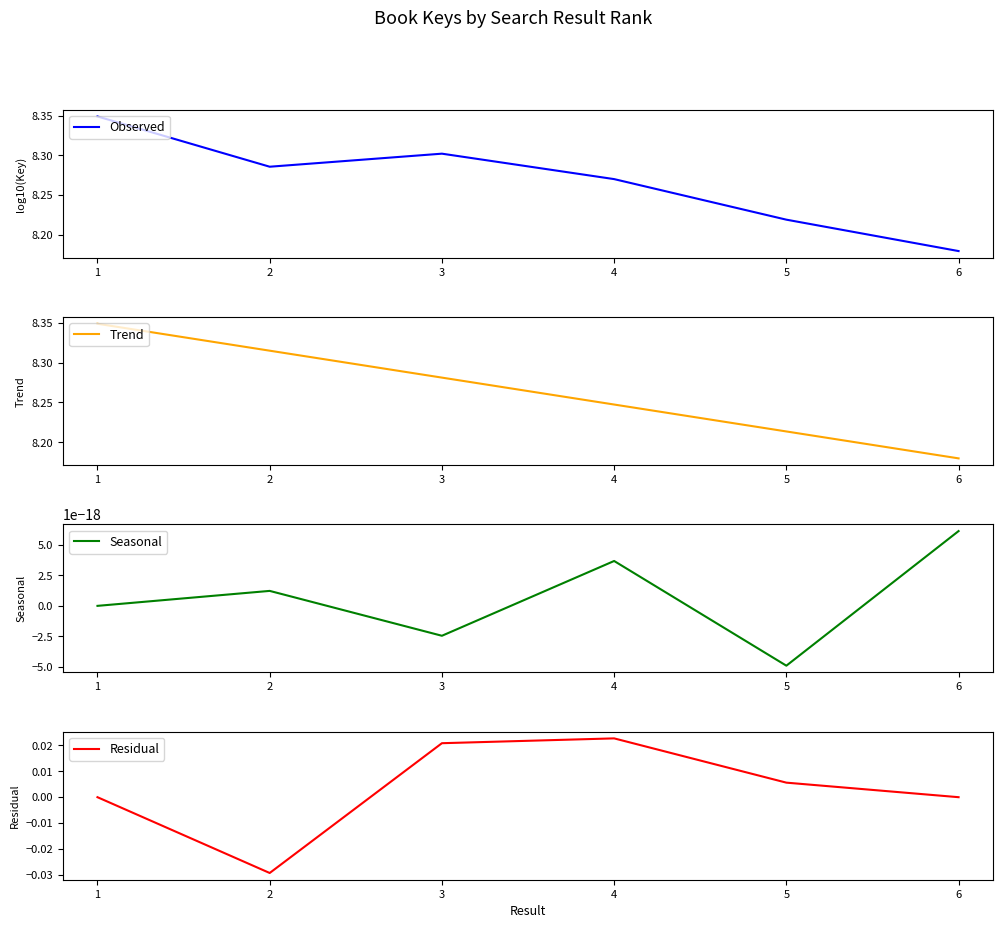

True or false: Trend and Seasonal intersect in this chart.

False